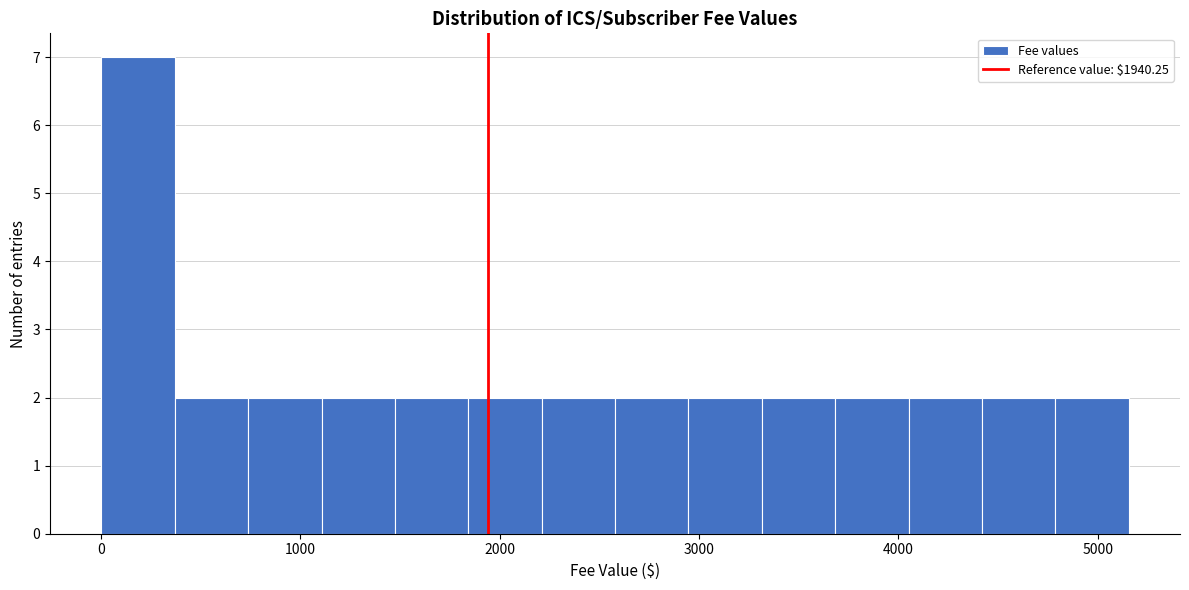

Read against the x-axis, roughly where is the centre of the tallest bar?

200